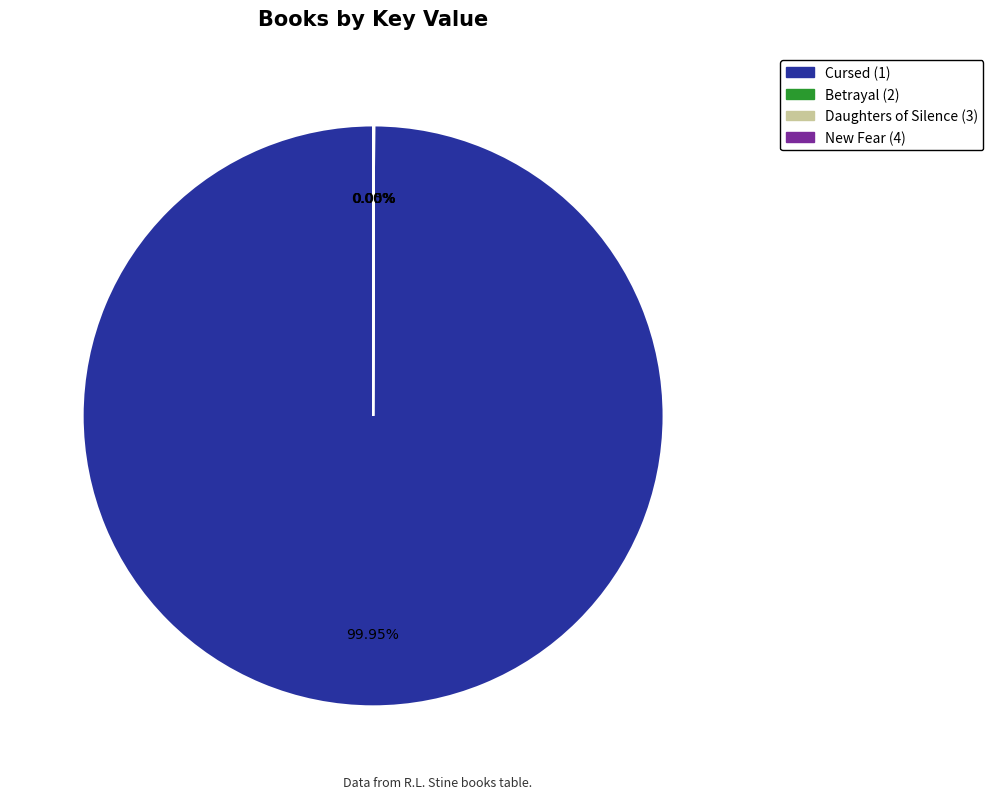

Is there a majority slice in this chart?

Yes